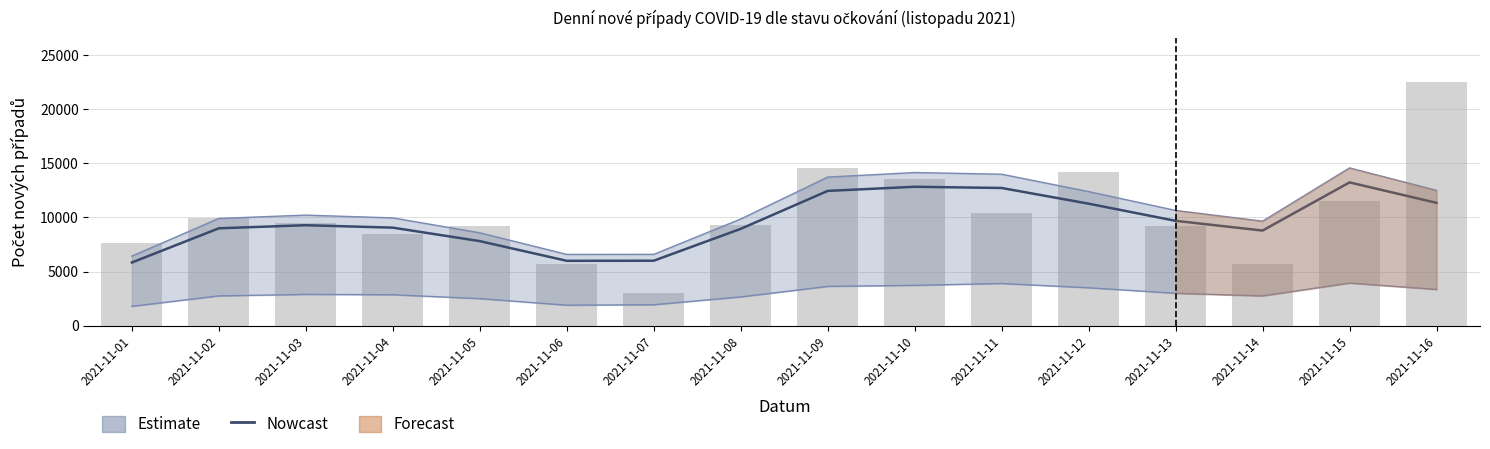

Rank the series by their average value, from lowest to highest.

Nowcast, Total cases (bars)